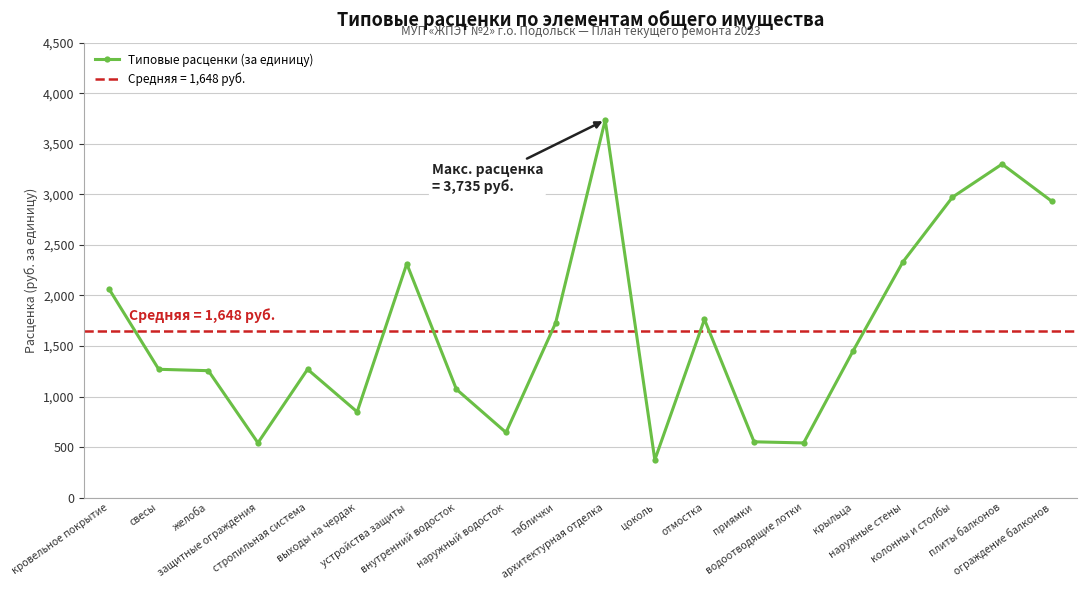

Approximately how many times larger is the value at желоба compared to ограждение балконов?

0.4